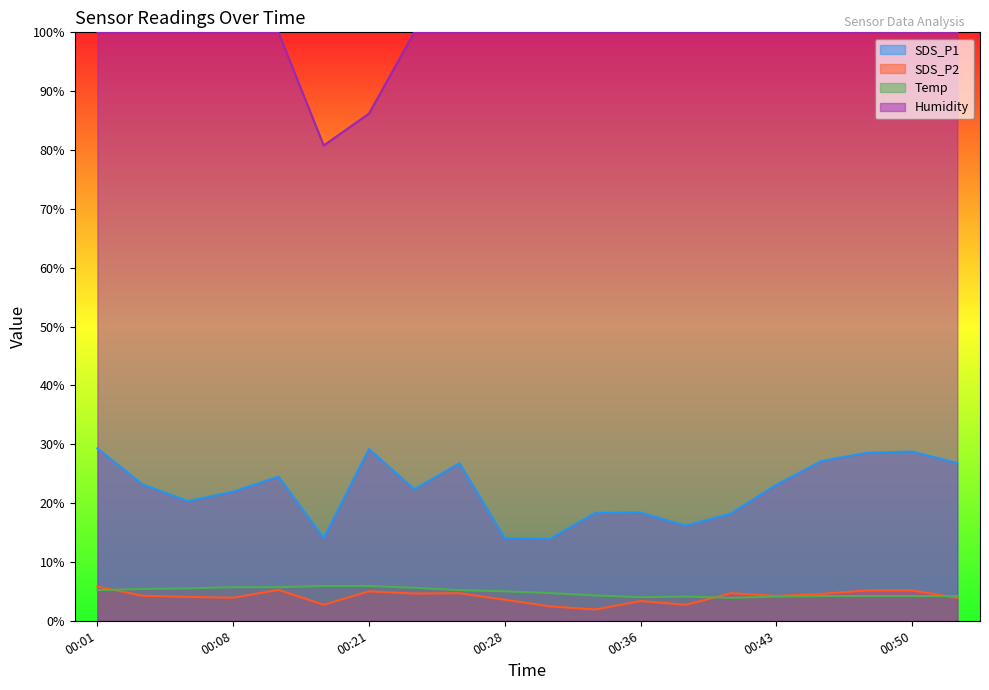

Is it true that SDS_P2 equals 5.3 at 00:11?

True